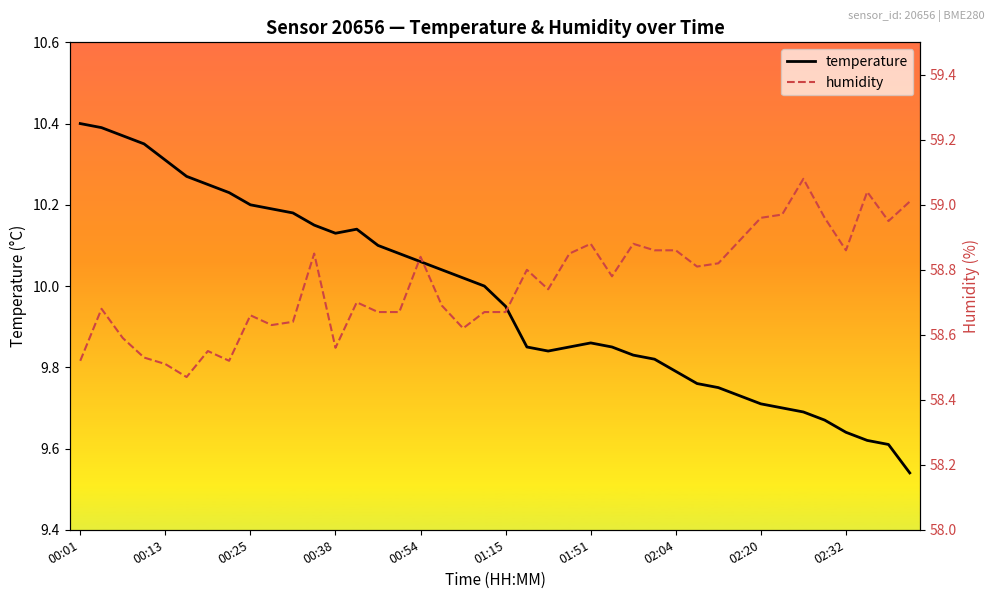

What is the difference between the highest and lowest values at 34?

49.4